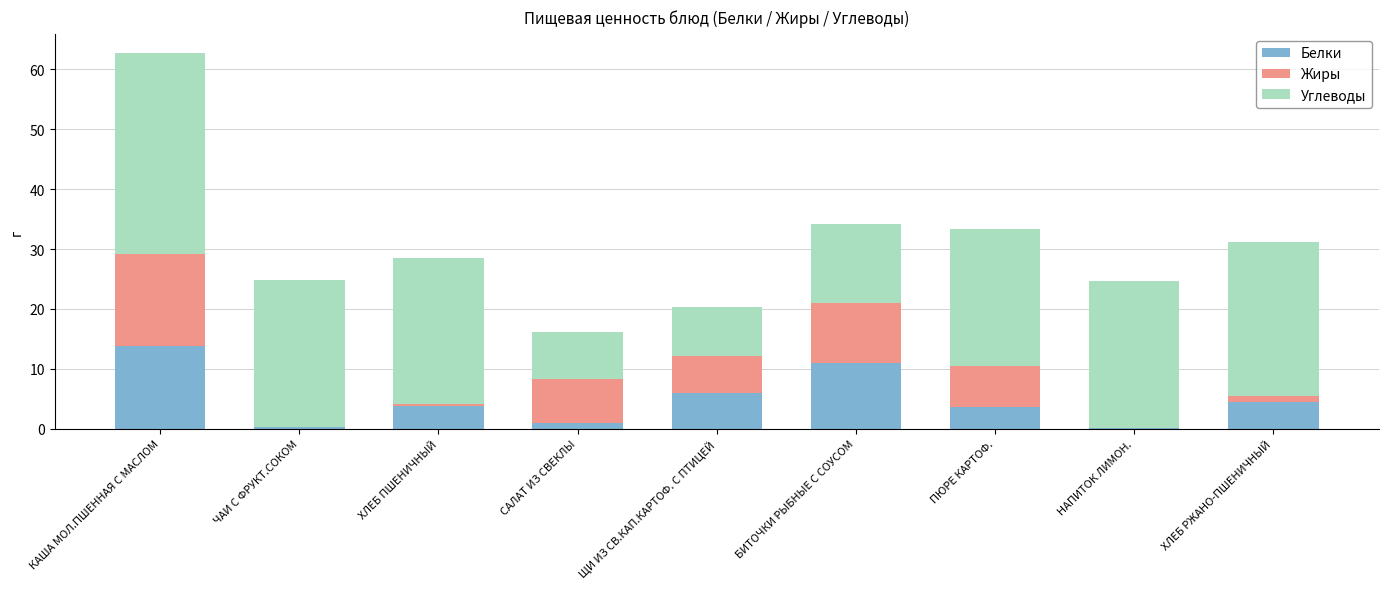

Where does the Белки series first go above 3?

КАША МОЛ.ПШЕННАЯ С МАСЛОМ